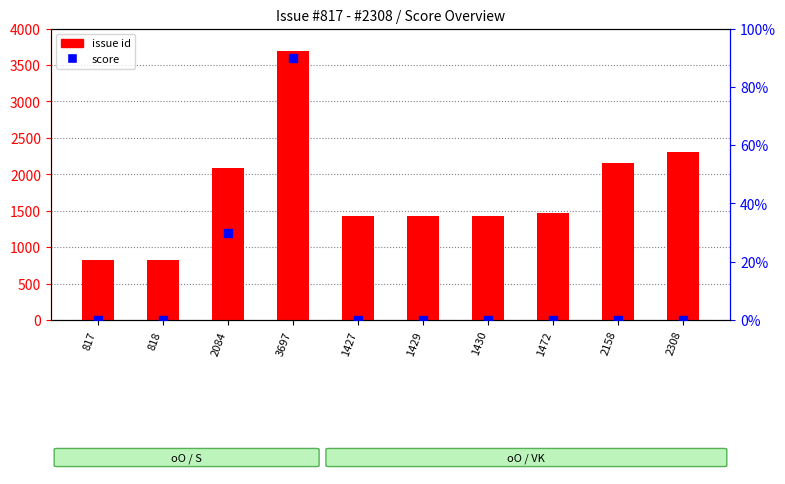

What is the total value across all series at 1427?

1427